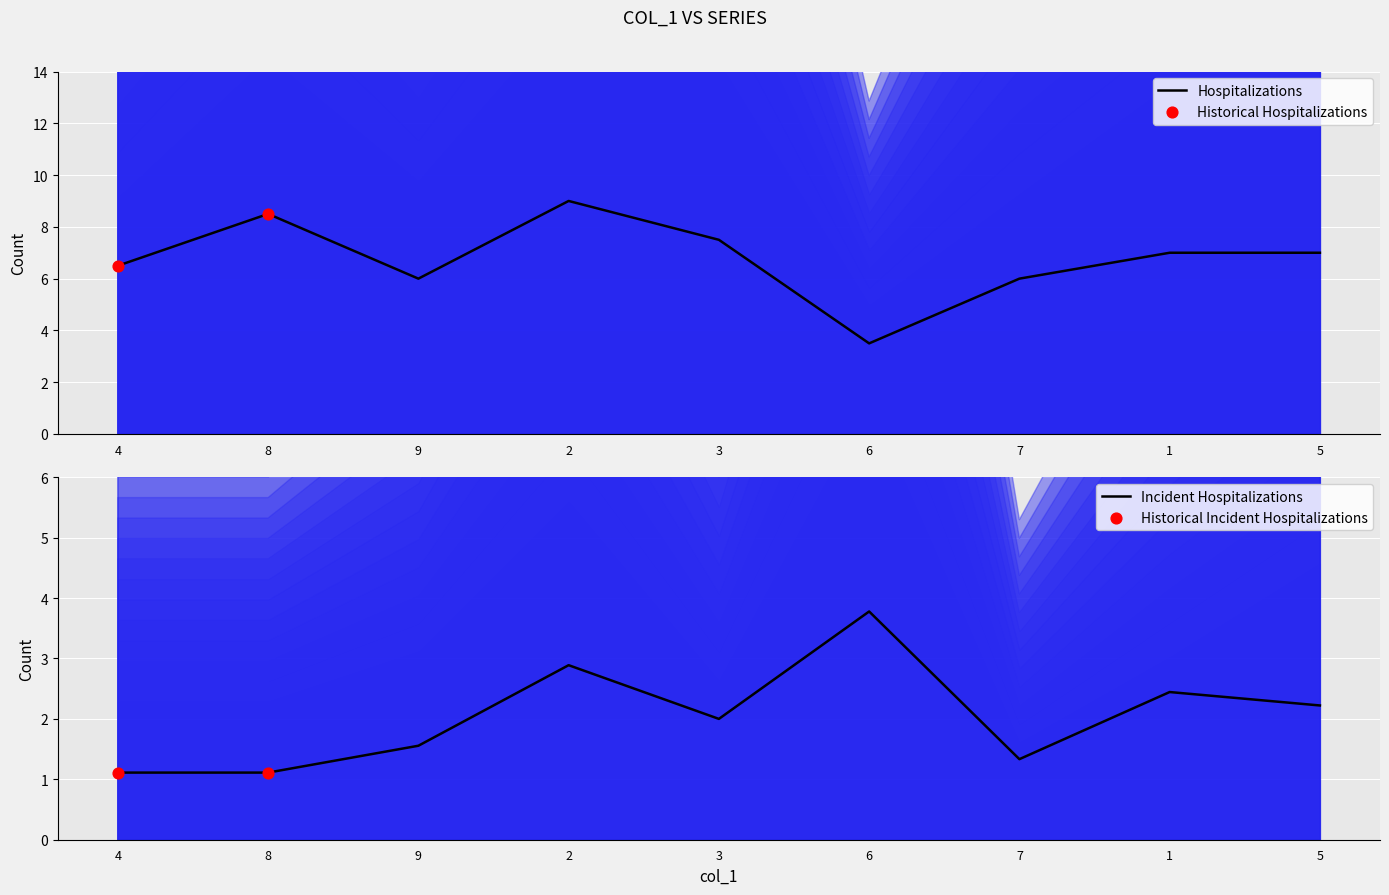

True or false: Hospitalizations has a value of 6.5 at 4.

True